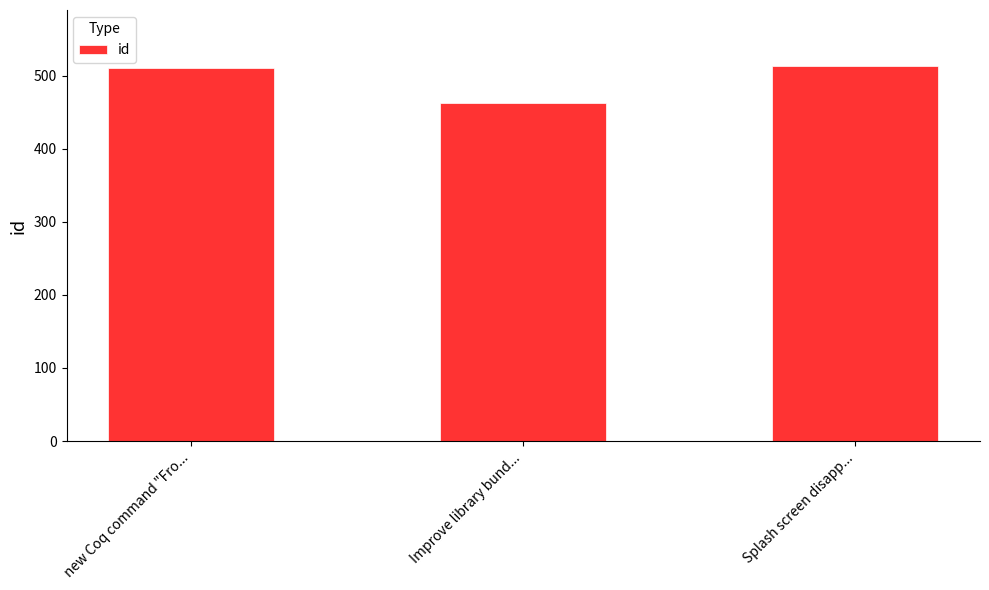

Count the number of categories in the chart.

3